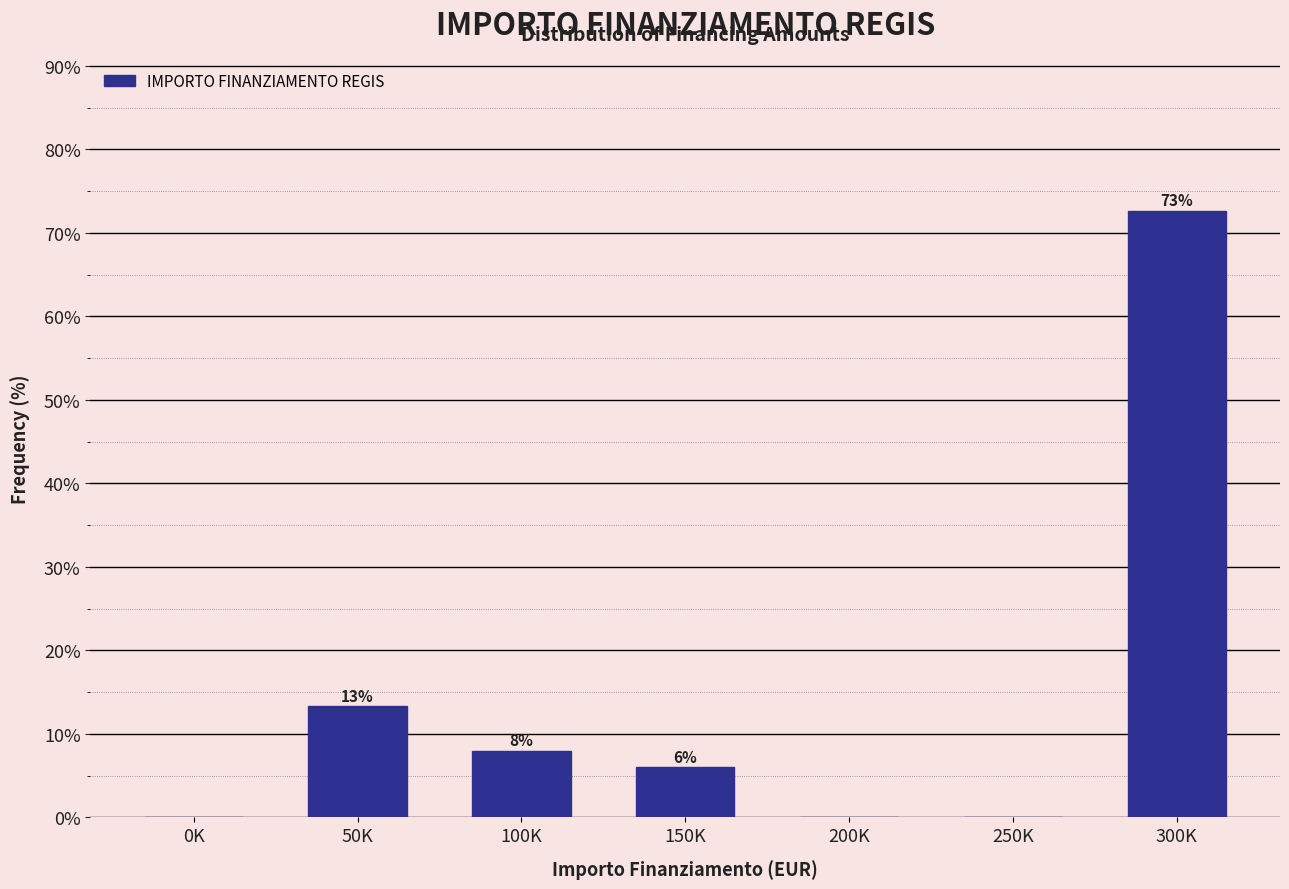

At which label is the value closest to 36?

50K